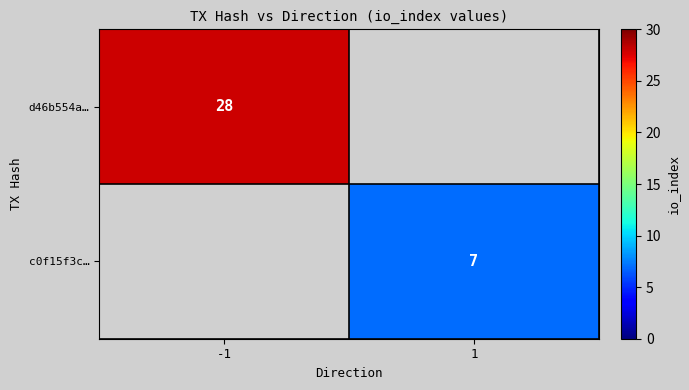

The d46b554a… series shows 28 at -1. True or false?

True